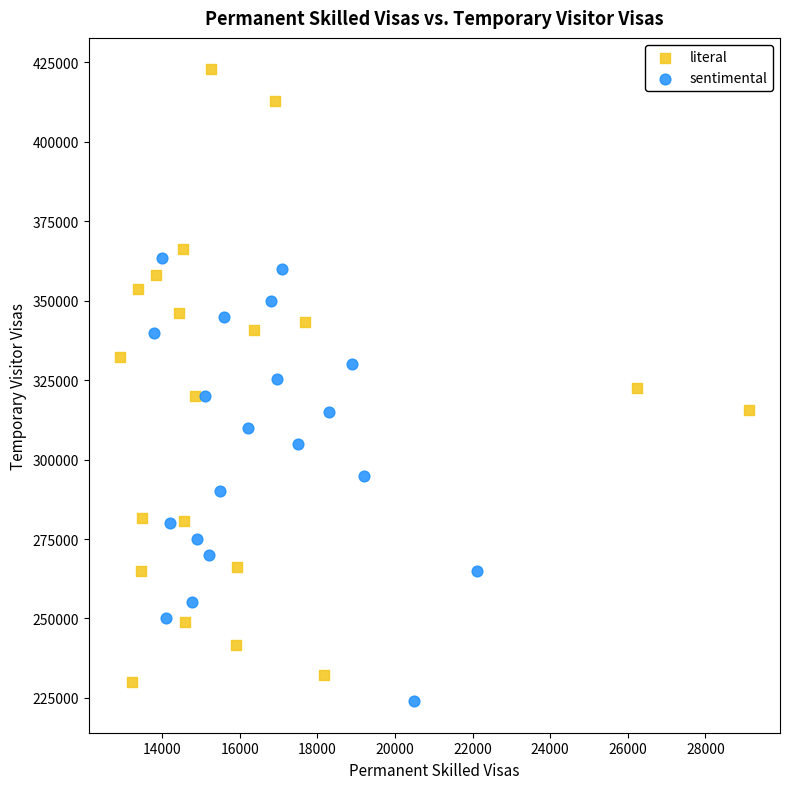

What are all the series names shown in the legend?

literal, sentimental